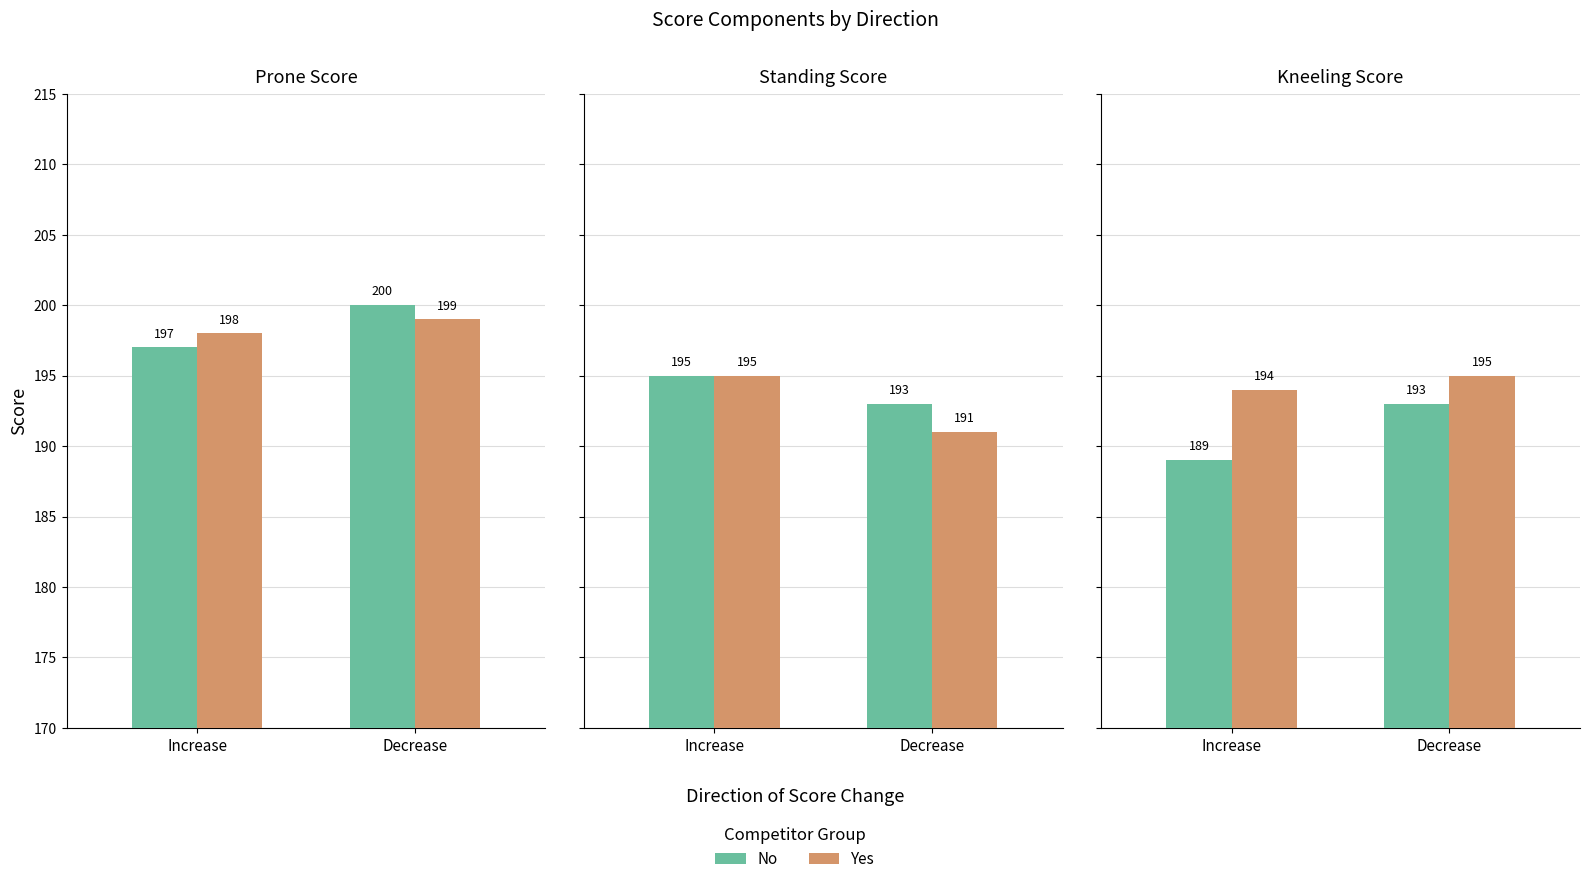

What is the value of the No bar at the 2nd from the left?

193